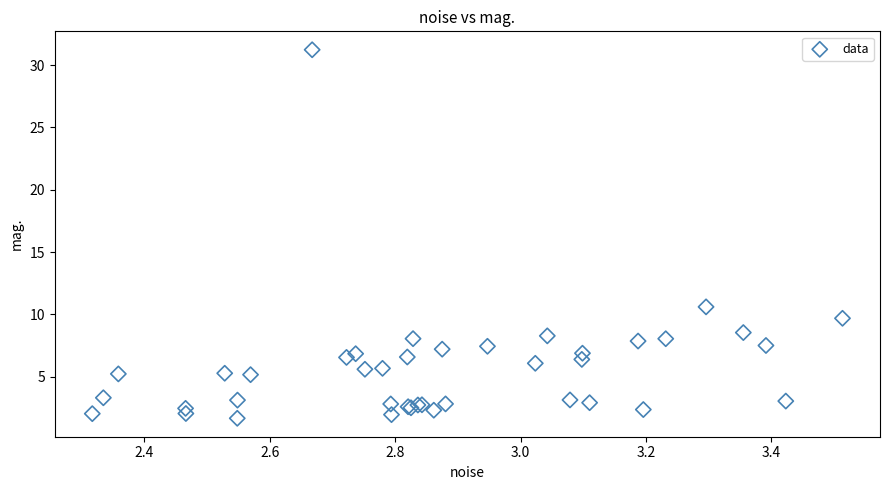

What Y value in the scatter plot is closest to 16?

10.6